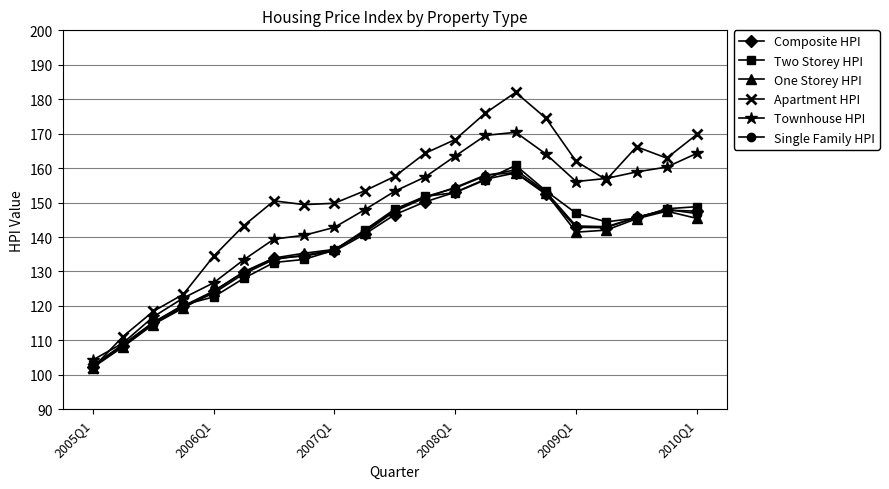

What is the average value of the Townhouse HPI series?

145.6